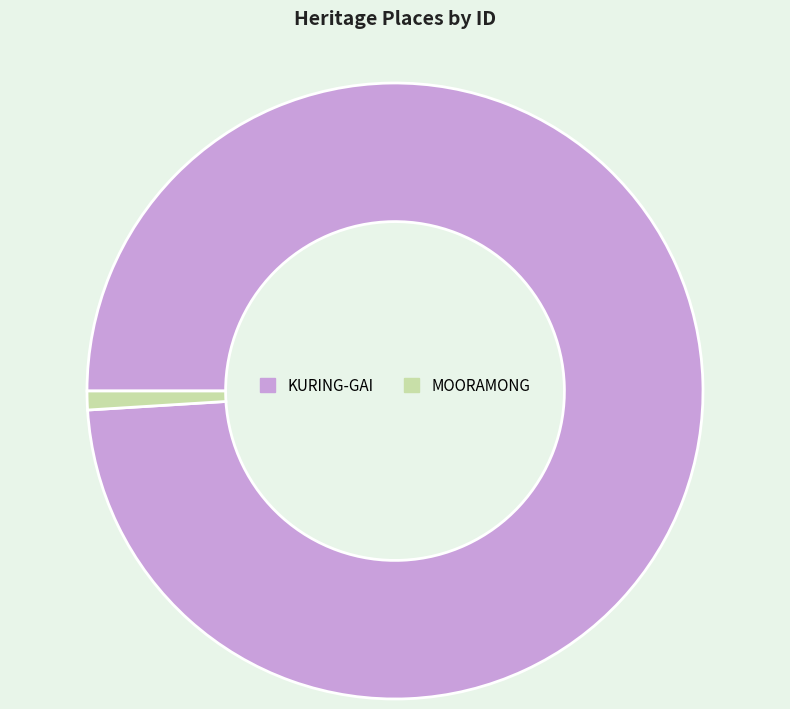

Which has a higher value, MOORAMONG or KURING-GAI?

KURING-GAI